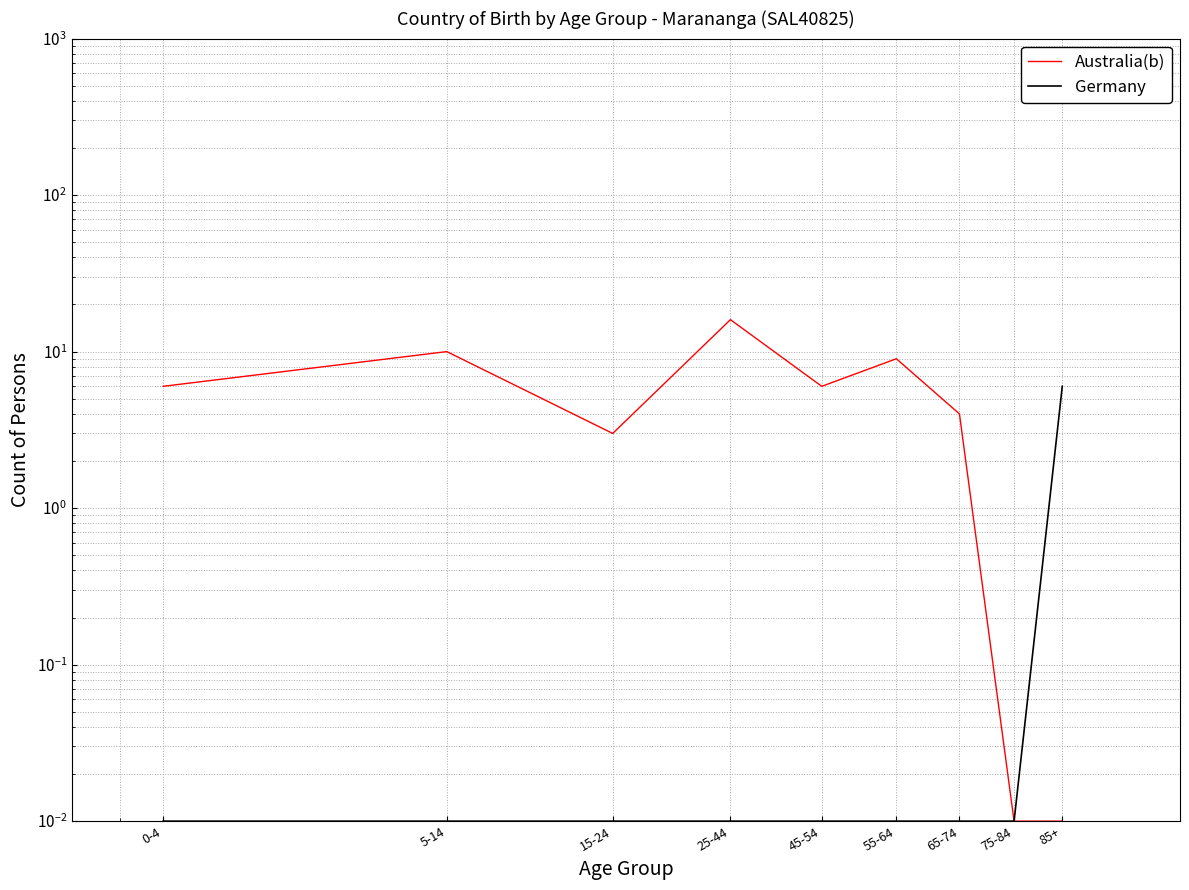

What is the sum of the Australia(b) values at 25-44 and 45-54?

22.0